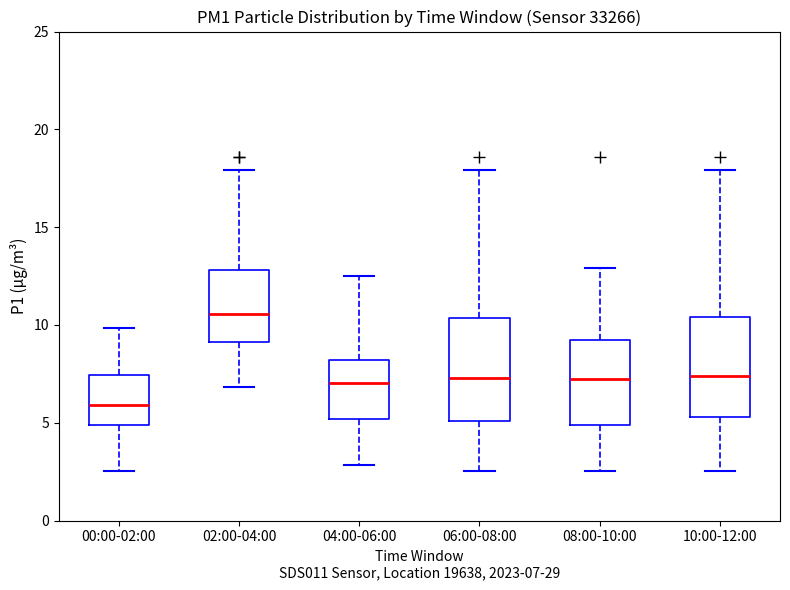

Which box has the lowest median line?

00:00-02:00